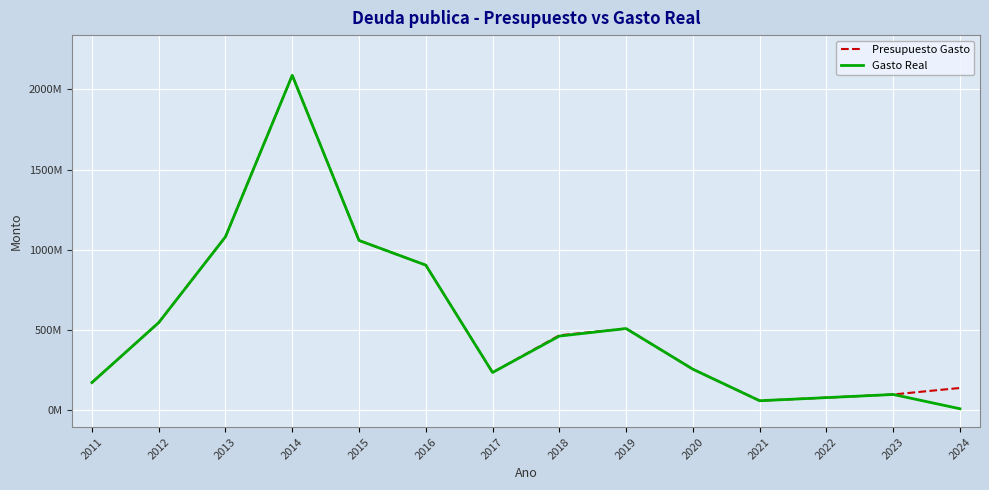

Reading left to right, transcribe all the data shown in this chart.

Presupuesto Gasto: 172803885.0	546356642.0	1081077639.6	2087004413.3	1058276492.0	904389646.9	235643086.4	467159687.1	509271904.3	256058700.0	59700068.0	79007967.0	98702673.0	139173476.1
Gasto Real: 172803884.6	546356638.5	1081077637.2	2087004406.8	1058276485.4	904389642.1	235643081.7	462426691.9	509253425.0	256058697.9	59700067.3	79007965.1	98702672.0	9757504.1